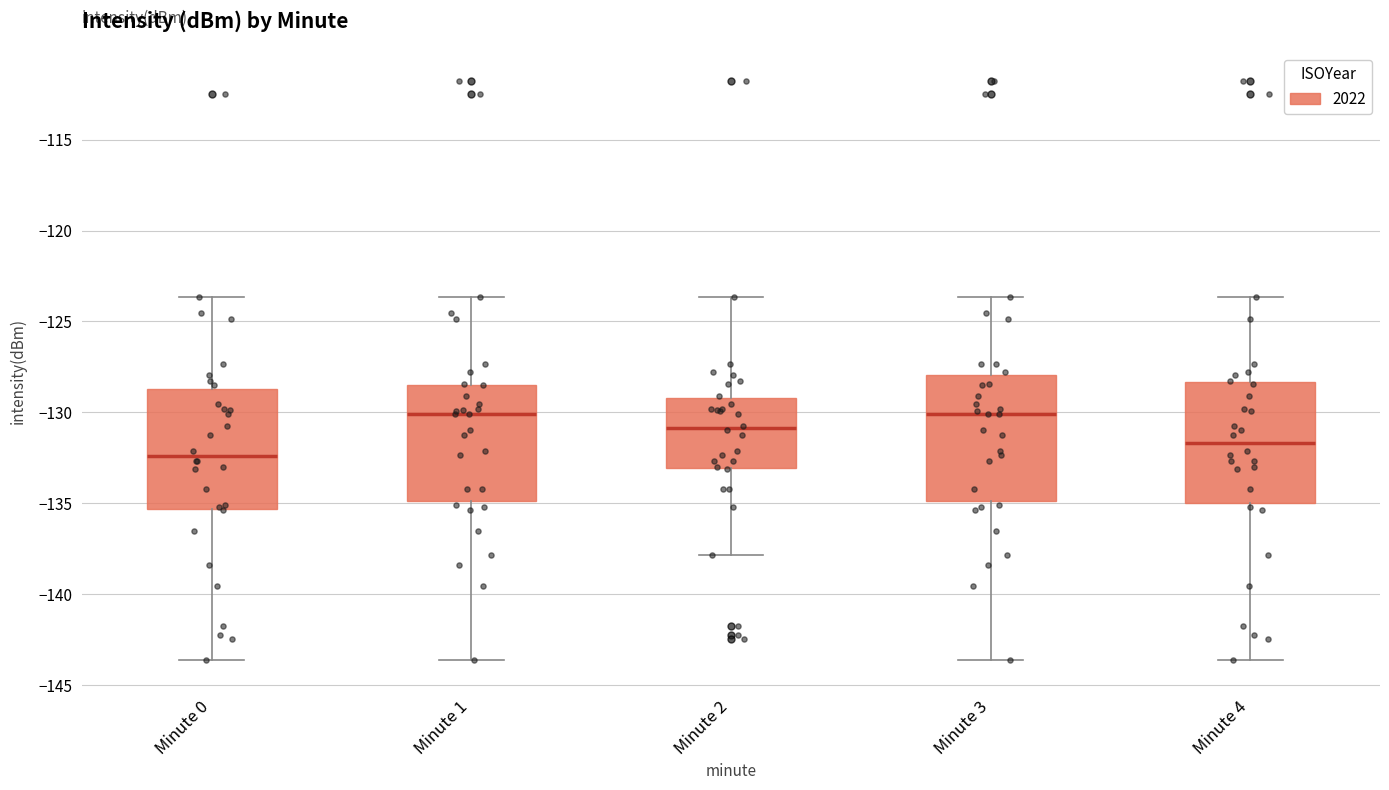

Reading left to right, transcribe this box plot: for each box, give where its median line is, the range the box spans, and where its two whiskers end, as read against the y-axis. The values are not printed on the chart, so give them approximately, as read against the axis.

Minute 0: median -132.5, box -135.5 to -128.5, whiskers -143.5 to -123.5
Minute 1: median -130.0, box -135.0 to -128.5, whiskers -143.5 to -123.5
Minute 2: median -131.0, box -133.0 to -129.0, whiskers -138.0 to -123.5
Minute 3: median -130.0, box -135.0 to -128.0, whiskers -143.5 to -123.5
Minute 4: median -131.5, box -135.0 to -128.5, whiskers -143.5 to -123.5